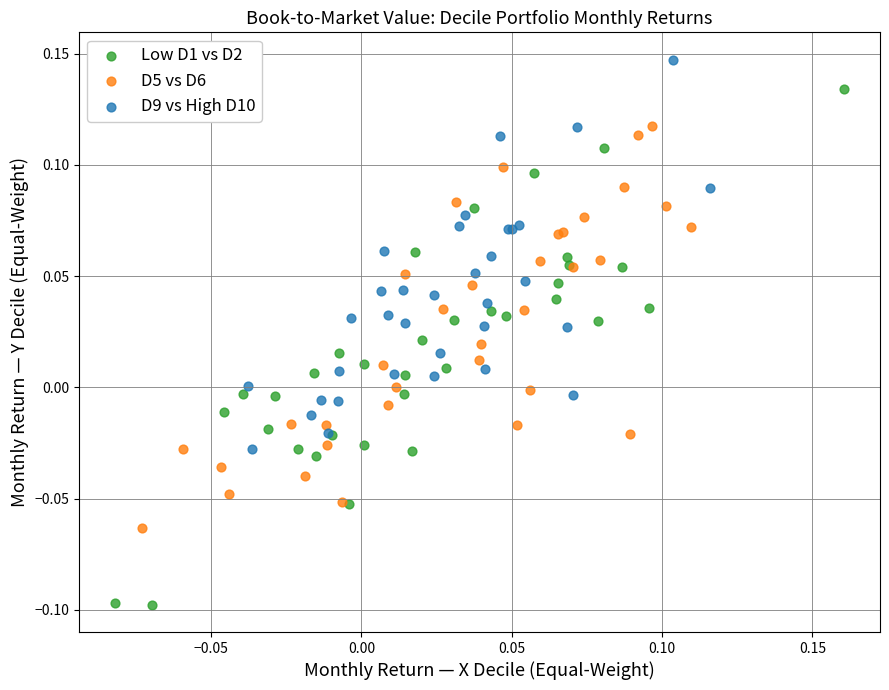

Which series reaches the maximum Y coordinate?

D9 vs High D10